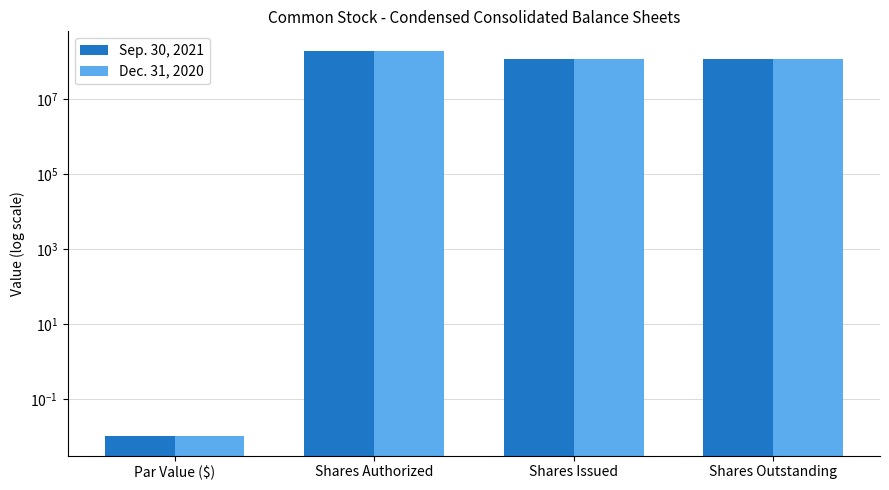

List the series in order of their peak value, highest first.

Sep. 30, 2021, Dec. 31, 2020